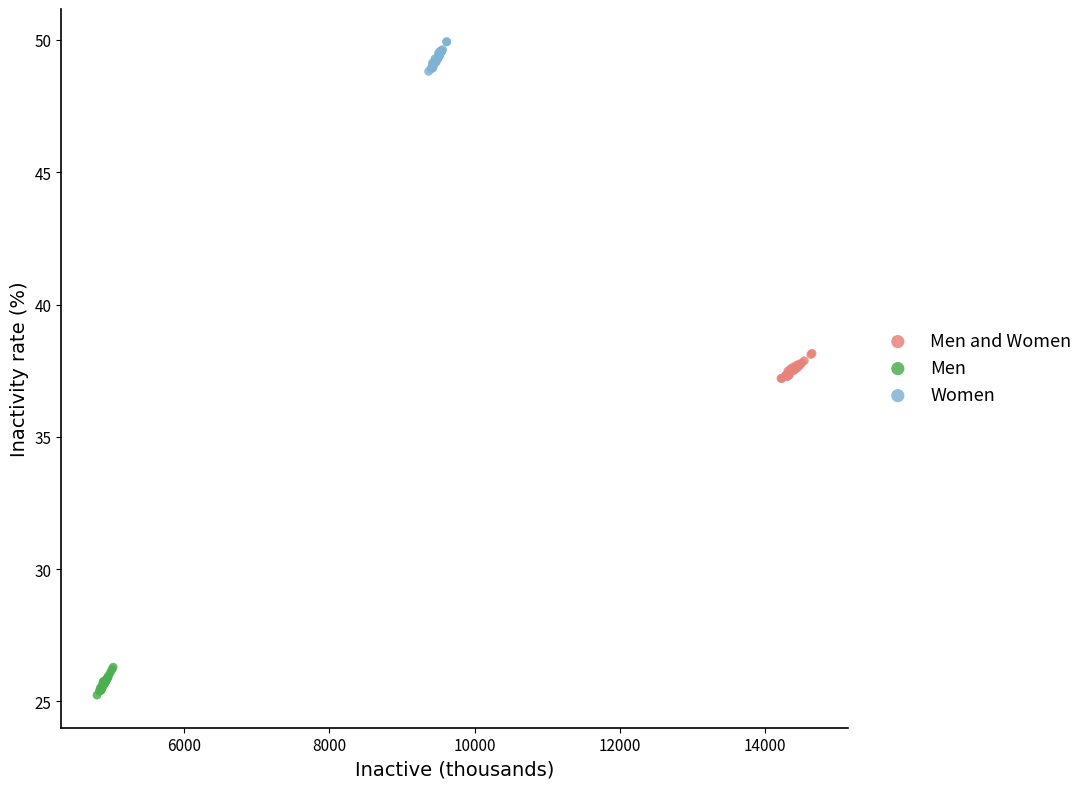

Which series contains the highest Y value?

Women